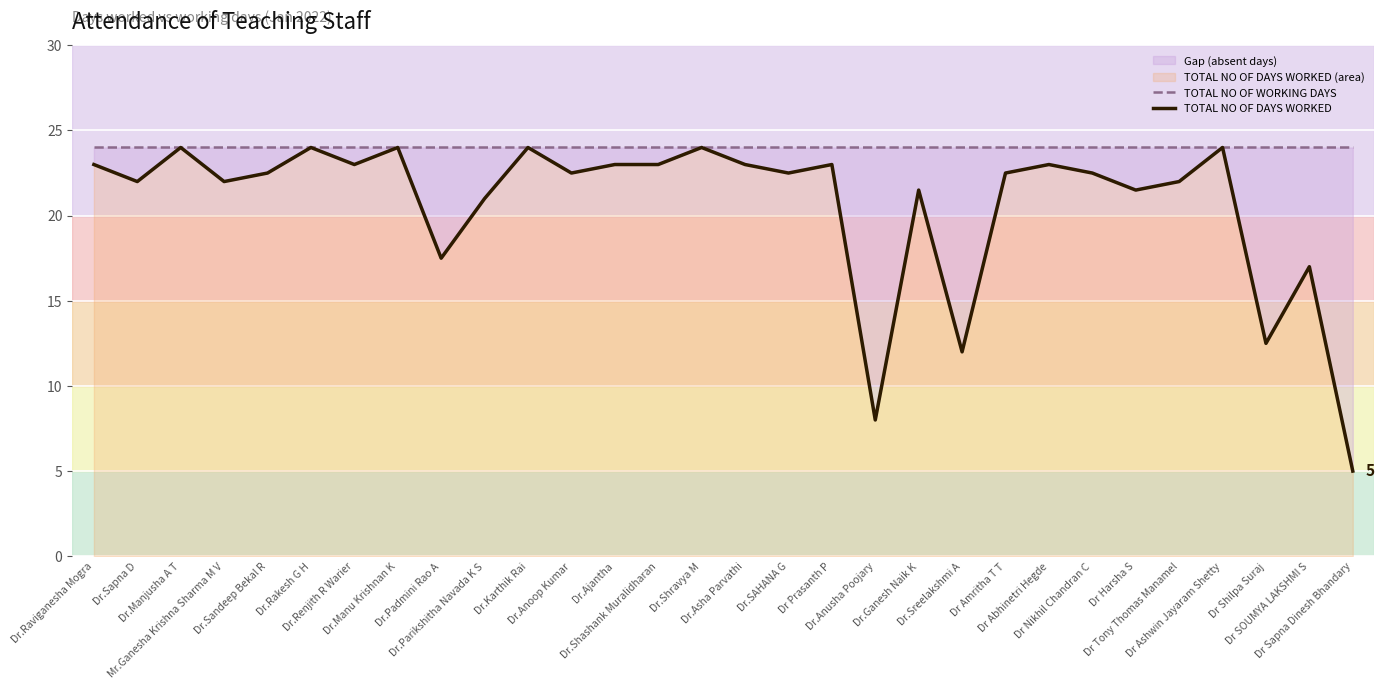

Which series has the widest spread of values?

TOTAL NO OF DAYS WORKED